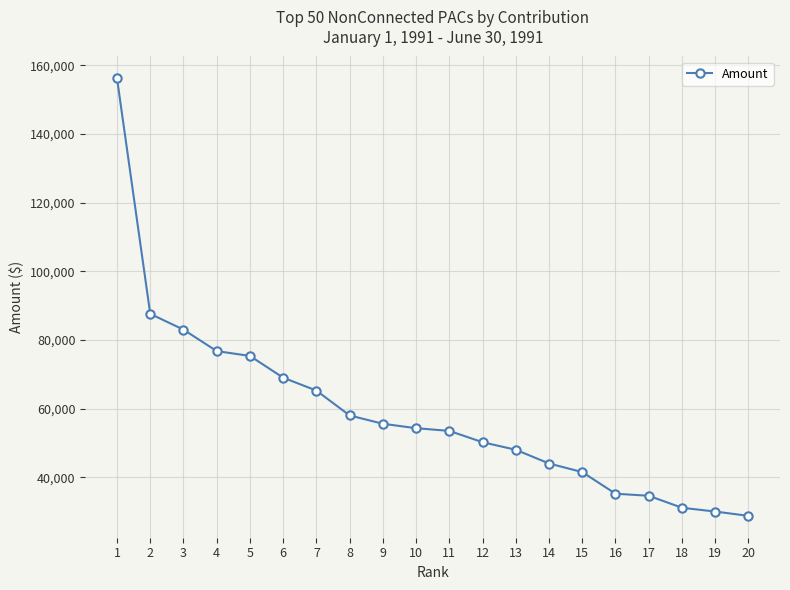

Count the number of data series in this chart.

1